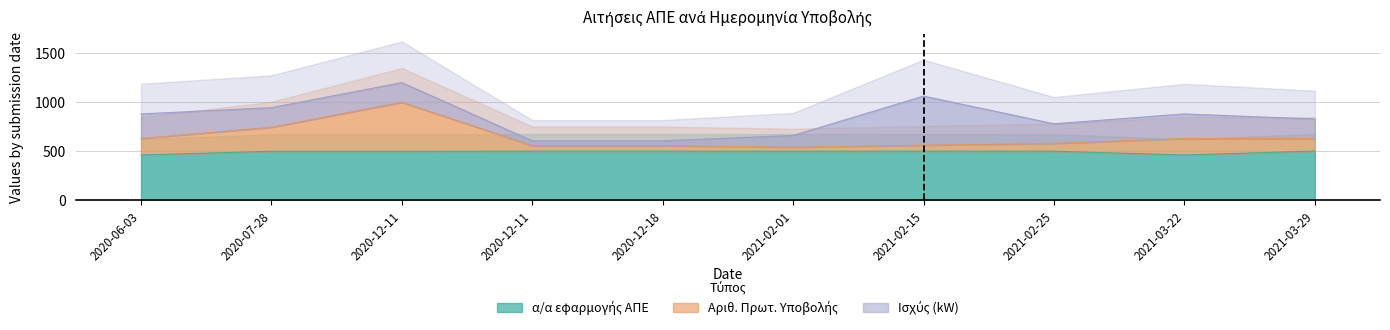

List the labels in order of Αριθ. Πρωτ. Υποβολής value, largest first.

2020-12-11, 2020-07-28, 2020-06-03, 2021-03-22, 2021-03-29, 2021-02-25, 2021-02-15, 2020-12-11, 2020-12-18, 2021-02-01